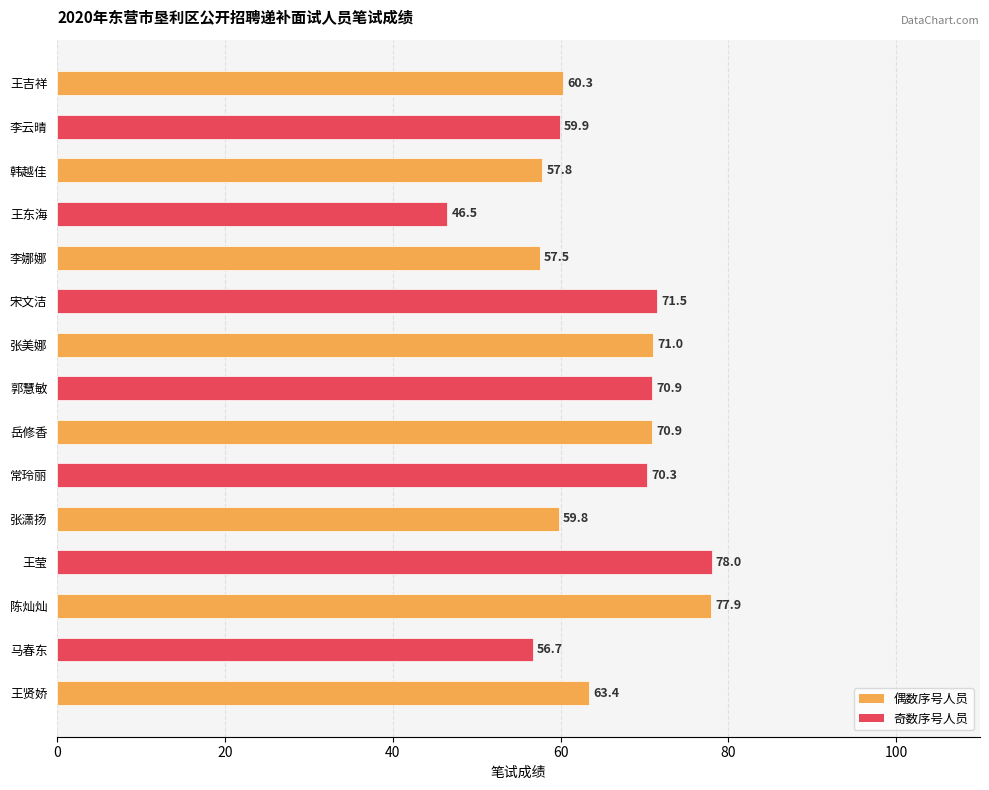

Count the number of data series in this chart.

1